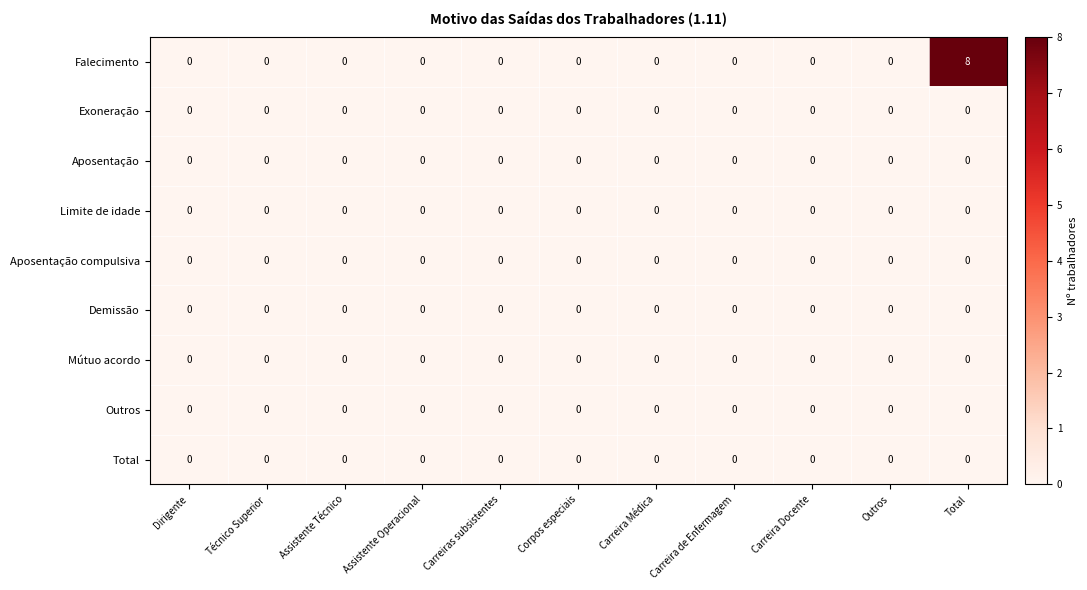

How many data points does each series have?

11